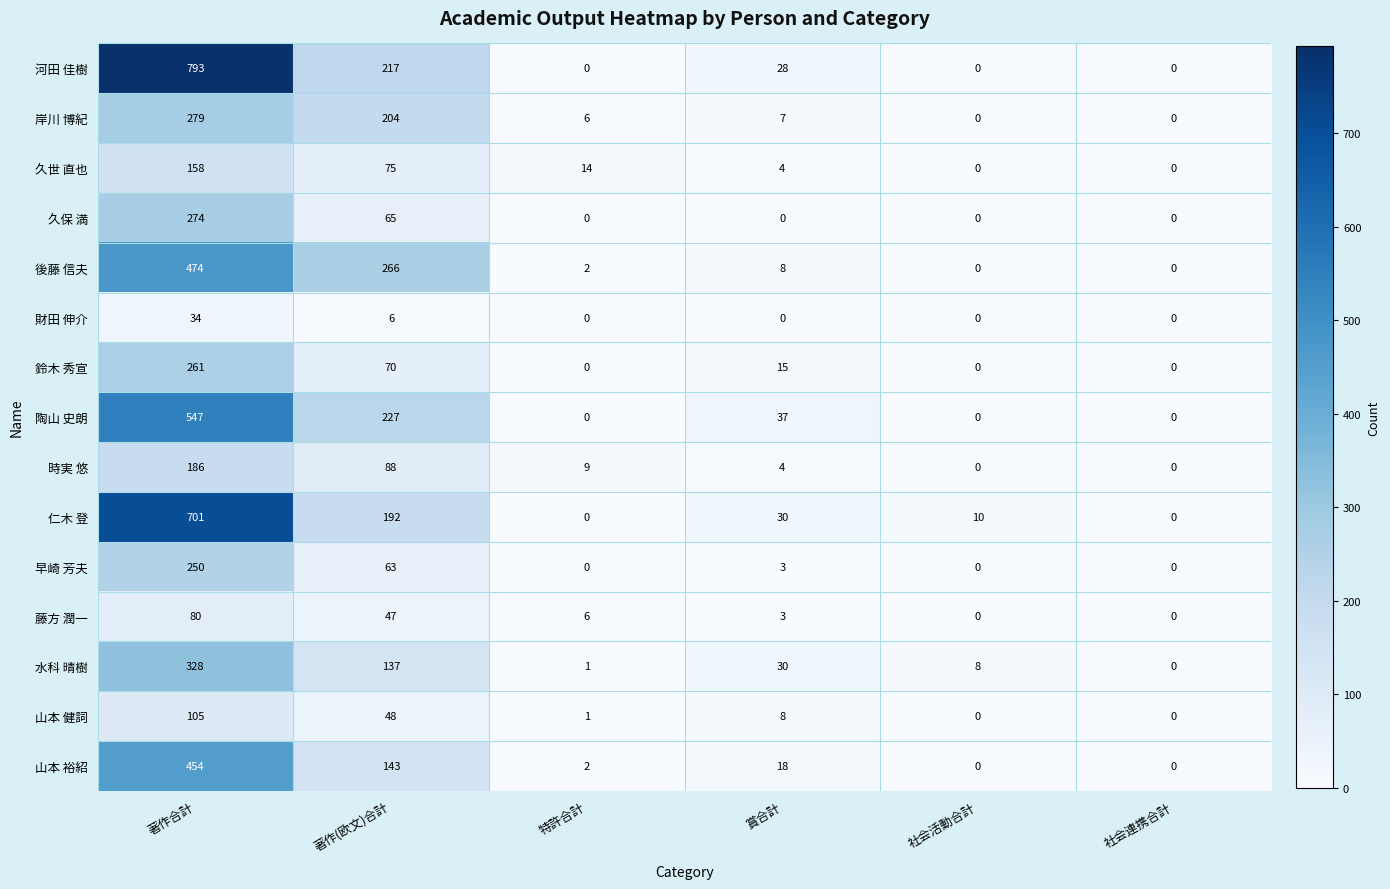

Rank the series by their maximum value, from highest to lowest.

河田 佳樹, 仁木 登, 陶山 史朗, 後藤 信夫, 山本 裕紹, 水科 晴樹, 岸川 博紀, 久保 満, 鈴木 秀宣, 早崎 芳夫, 時実 悠, 久世 直也, 山本 健詞, 藤方 潤一, 財田 伸介